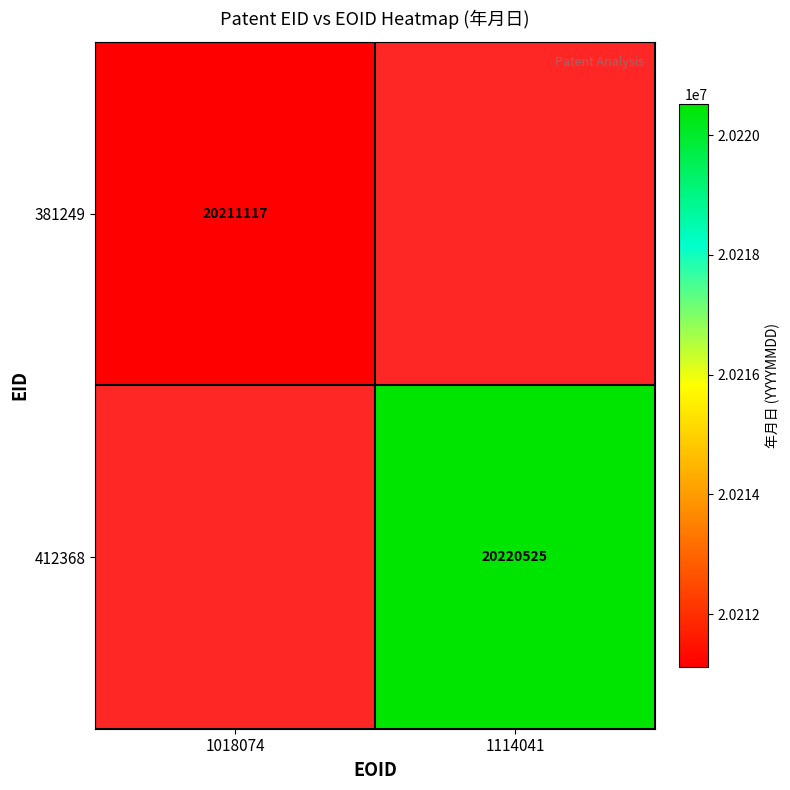

Count the number of data series in this chart.

2